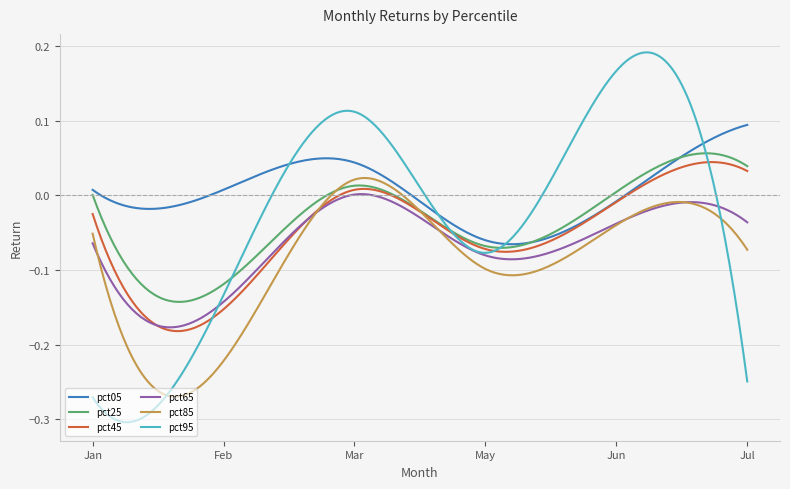

True or false: pct05 and pct65 cross at least once.

False